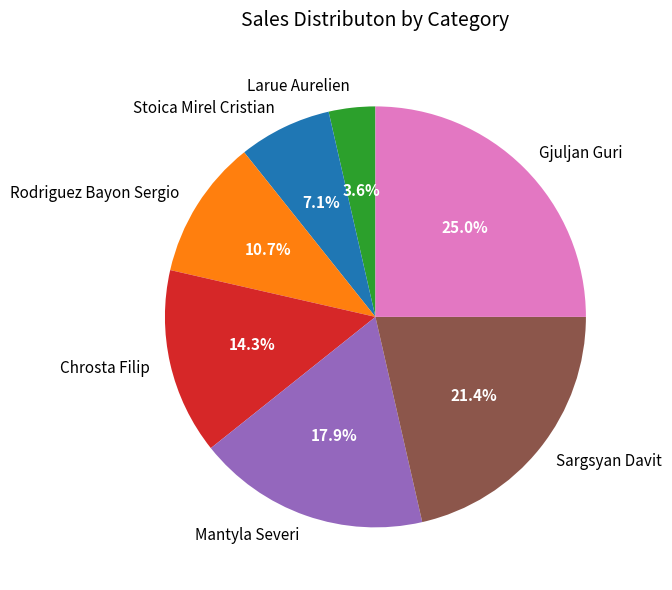

How many slices are in this pie chart?

7